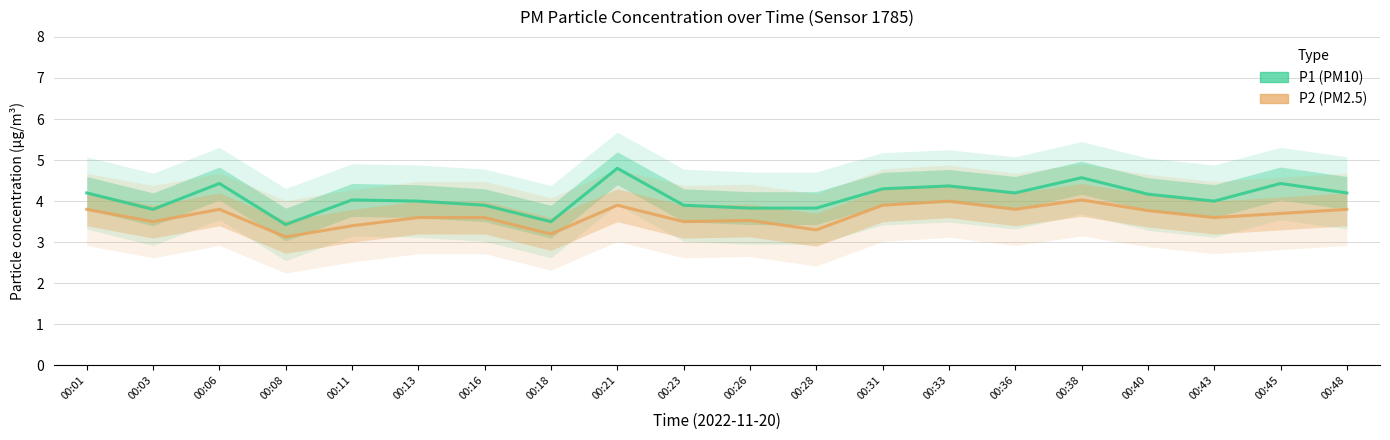

Count the number of categories in the chart.

20